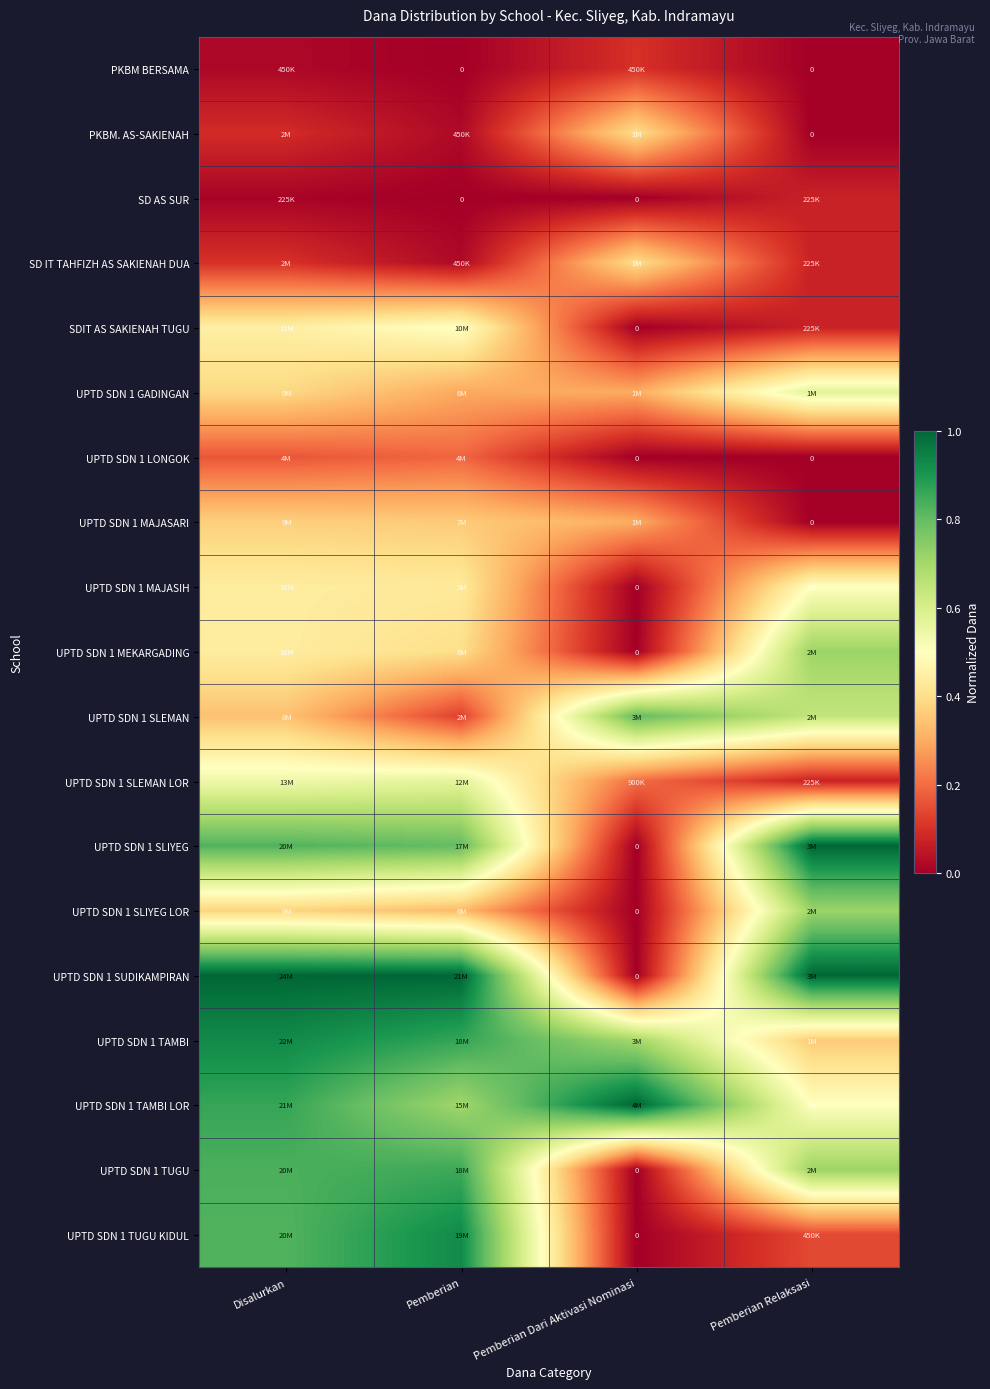

Rank the series by their maximum value, from lowest to highest.

SD AS SUR, PKBM BERSAMA, UPTD SDN 1 LONGOK, UPTD SDN 1 MAJASARI, PKBM. AS-SAKIENAH, SD IT TAHFIZH AS SAKIENAH DUA, UPTD SDN 1 MAJASIH, SDIT AS SAKIENAH TUGU, UPTD SDN 1 SLEMAN LOR, UPTD SDN 1 GADINGAN, UPTD SDN 1 MEKARGADING, UPTD SDN 1 SLIYEG LOR, UPTD SDN 1 SLEMAN, UPTD SDN 1 TUGU, UPTD SDN 1 TUGU KIDUL, UPTD SDN 1 TAMBI, UPTD SDN 1 SLIYEG, UPTD SDN 1 SUDIKAMPIRAN, UPTD SDN 1 TAMBI LOR